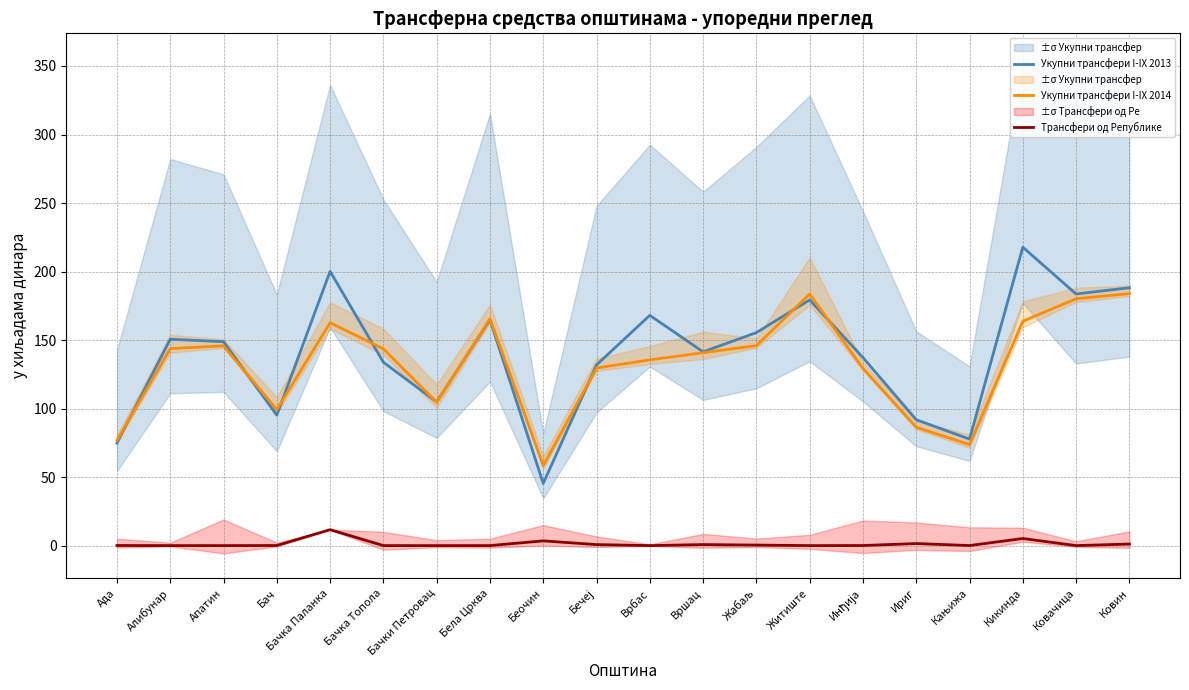

True or false: Трансфери од Републике and Укупни трансфери I-IX 2014 cross at least once.

False